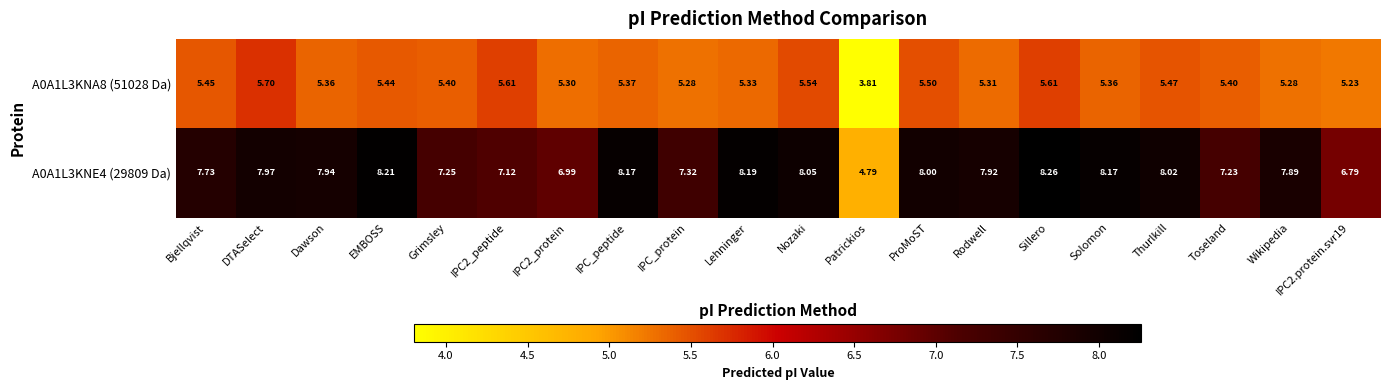

At which category does the chart reach its minimum across all series?

Patrickios